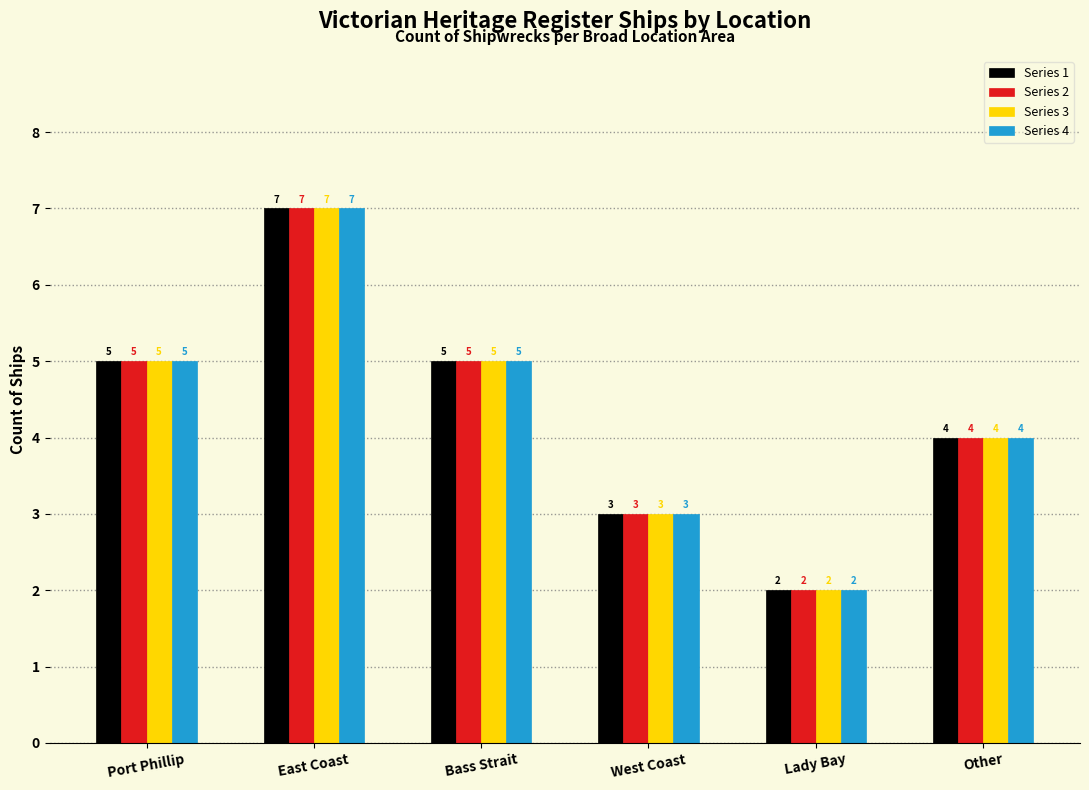

The value of Series 1 at East Coast is 10. True or false?

False